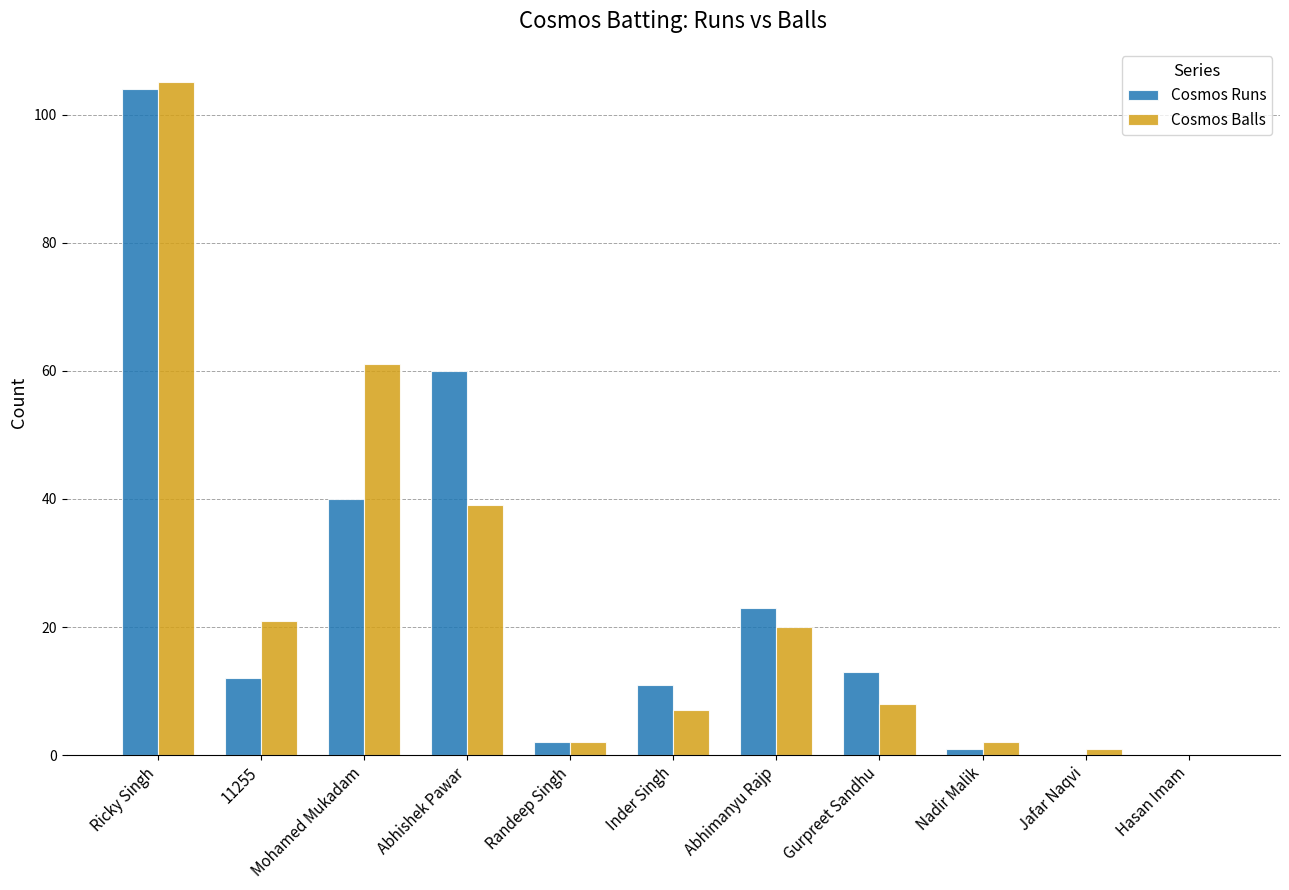

At which category is the sum across all series the highest?

Ricky Singh